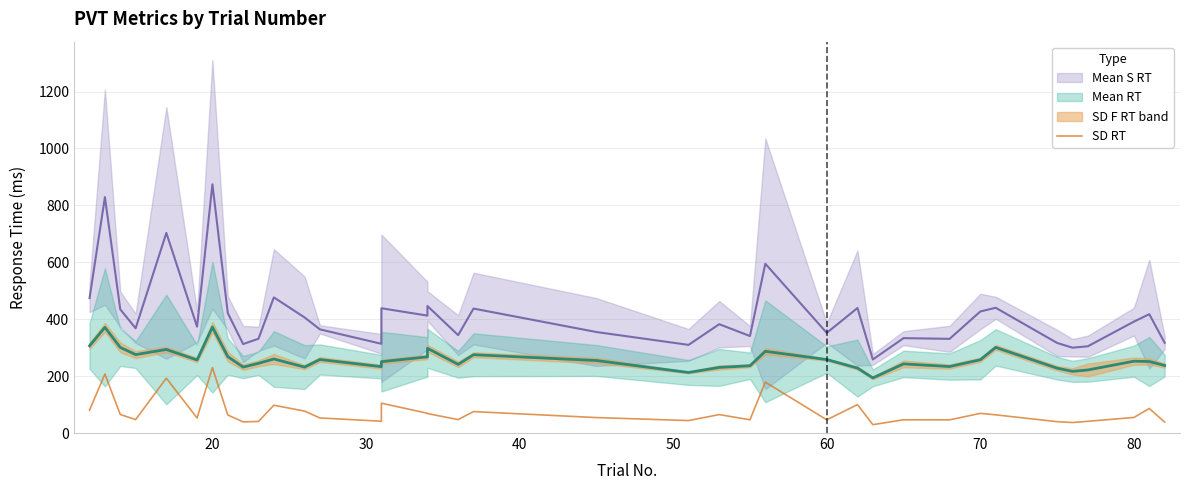

Reading left to right, what are all the values shown in this chart?

80.4	207.4	65.2	47.2	192.8	52.9	230.0	63.5	39.1	40.7	97.7	77.1	53.0	41.5	104.8	69.4	68.4	47.1	75.3	54.3	43.8	64.8	46.6	178.9	46.4	100.0	29.4	46.5	46.3	69.1	63.9	39.9	36.9	41.2	54.7	86.2	38.4